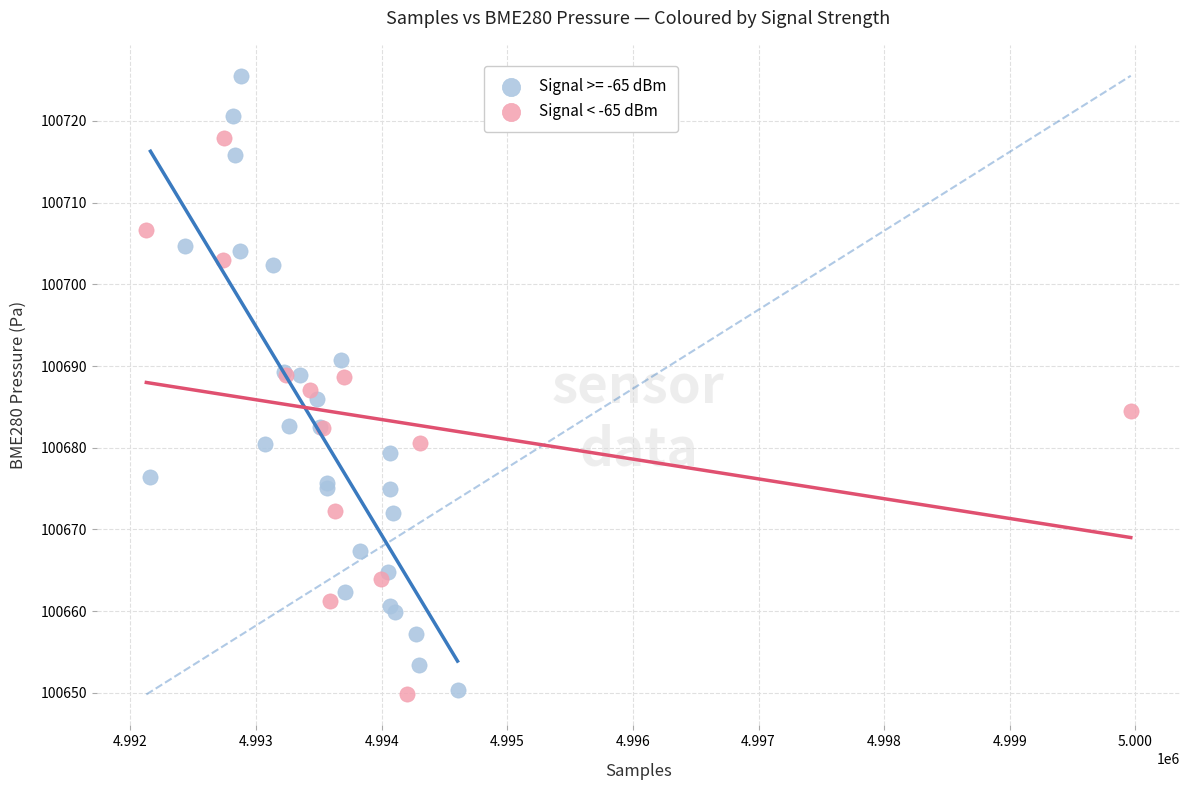

Which series contains the highest Y value?

Signal >= -65 dBm